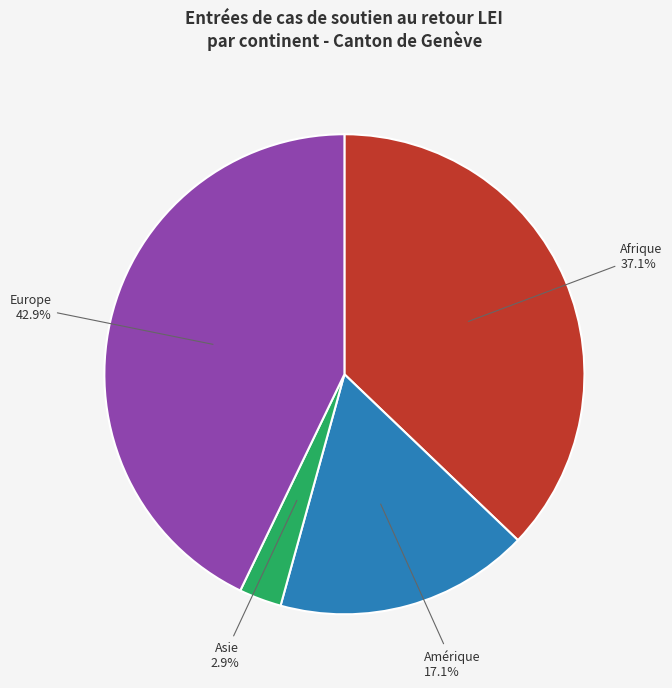

What portion of the pie excludes Asie?

97.1%